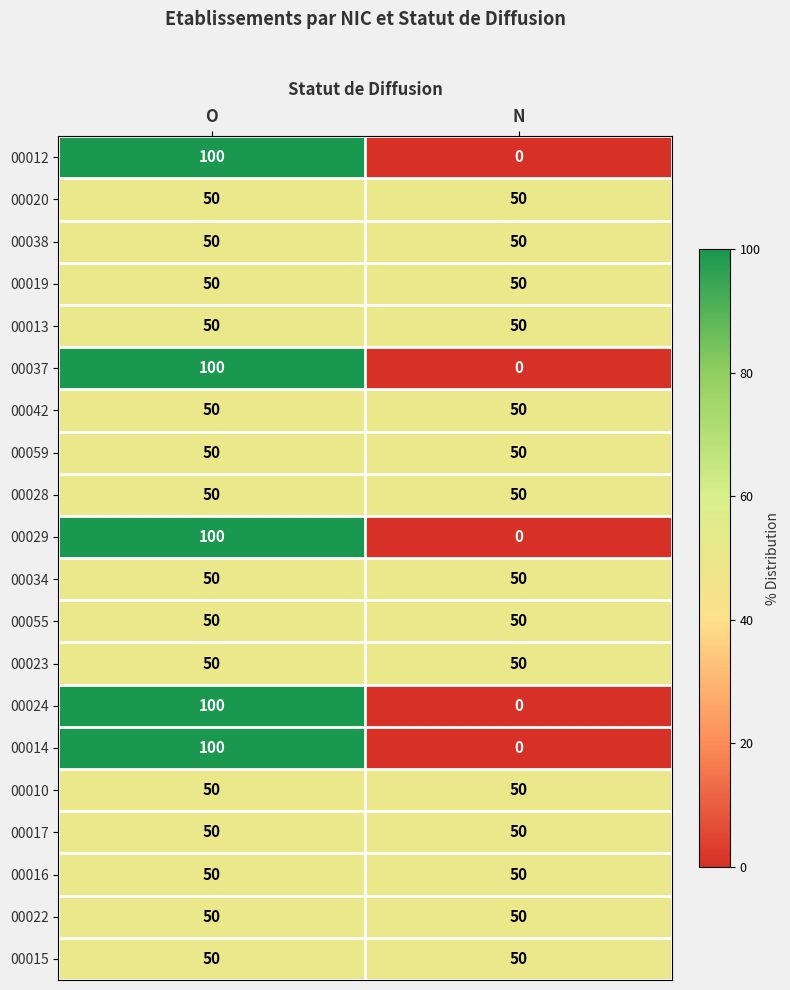

What is the maximum value shown in the chart?

100